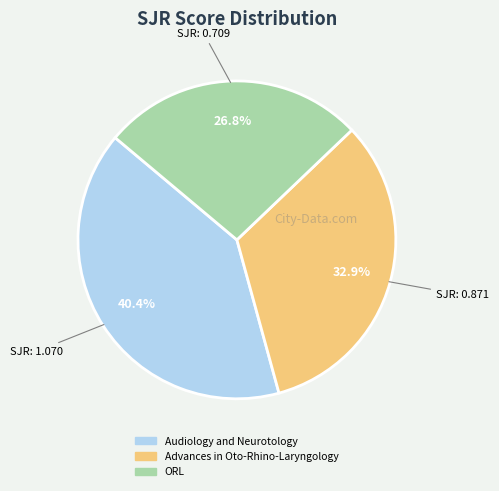

Which slice is the largest?

Audiology and Neurotology